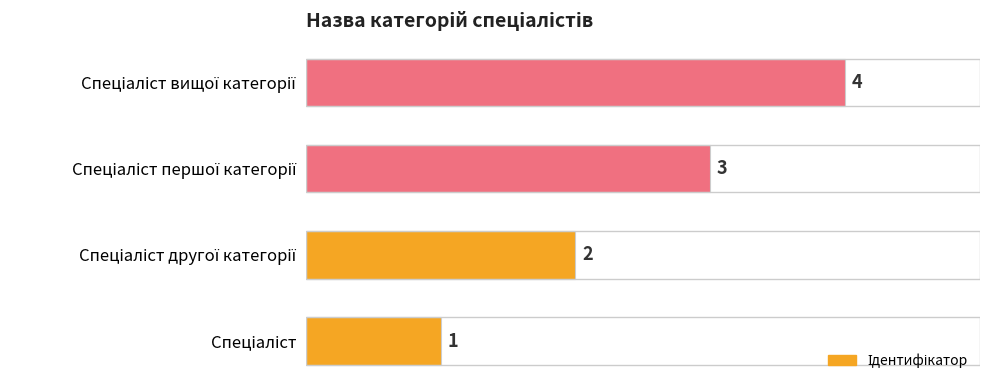

What is the difference between the values at Спеціаліст вищої категорії and Спеціаліст другої категорії?

2